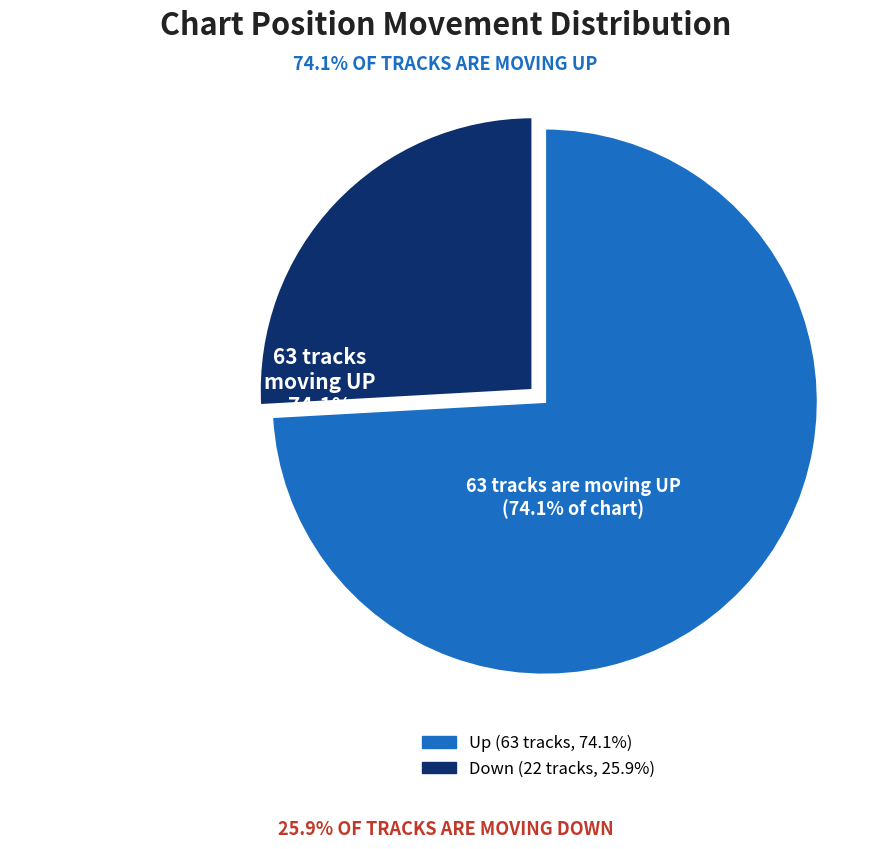

Is there any slice that represents more than half of the pie?

Yes